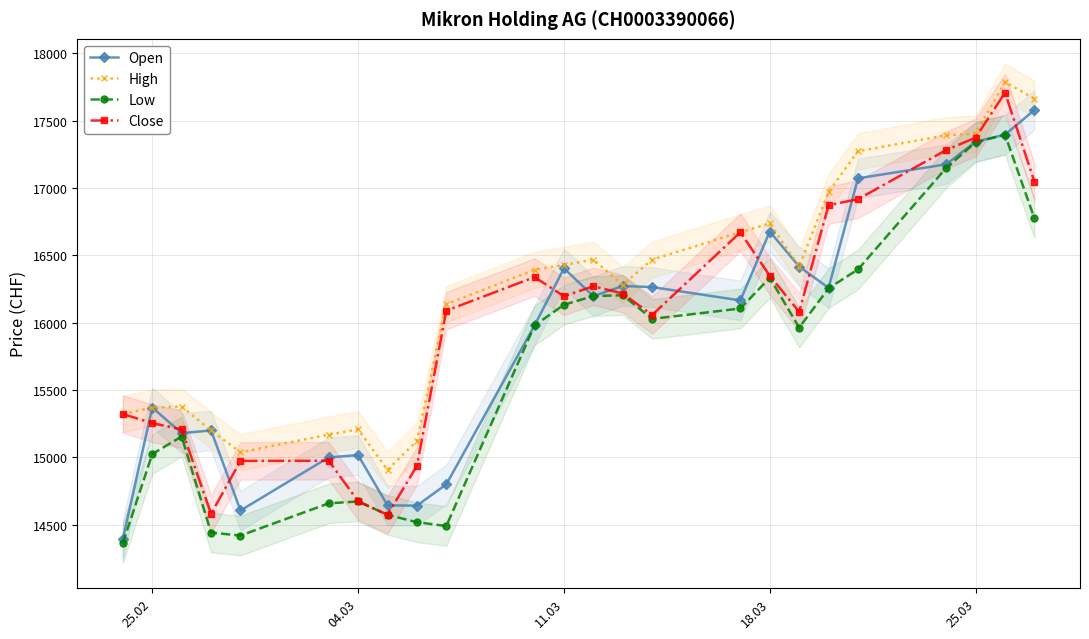

True or false: Low and Open cross at least once.

False